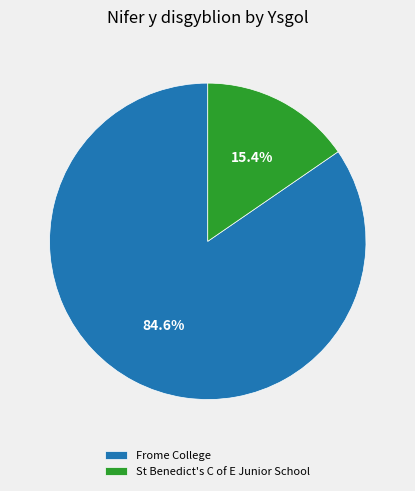

To the nearest percent, what percentage of the pie is St Benedict's C of E Junior School?

15%